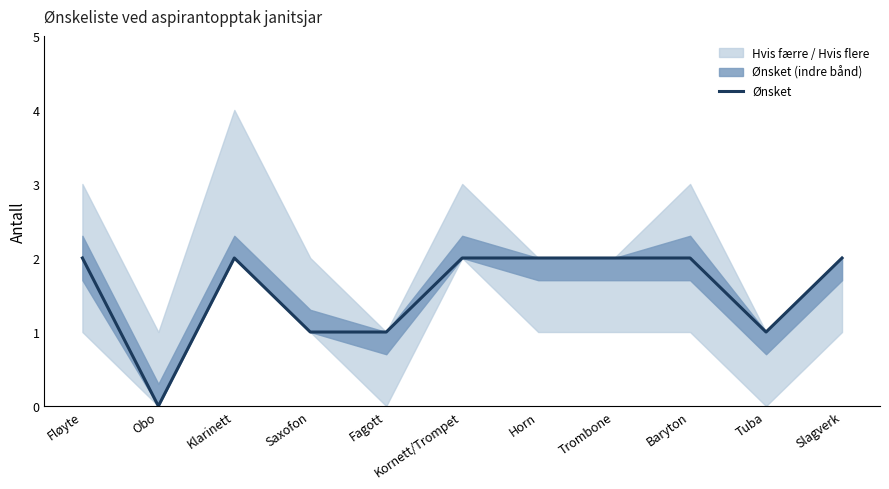

How many interior local valleys (lower than both neighbors) does the data have?

2